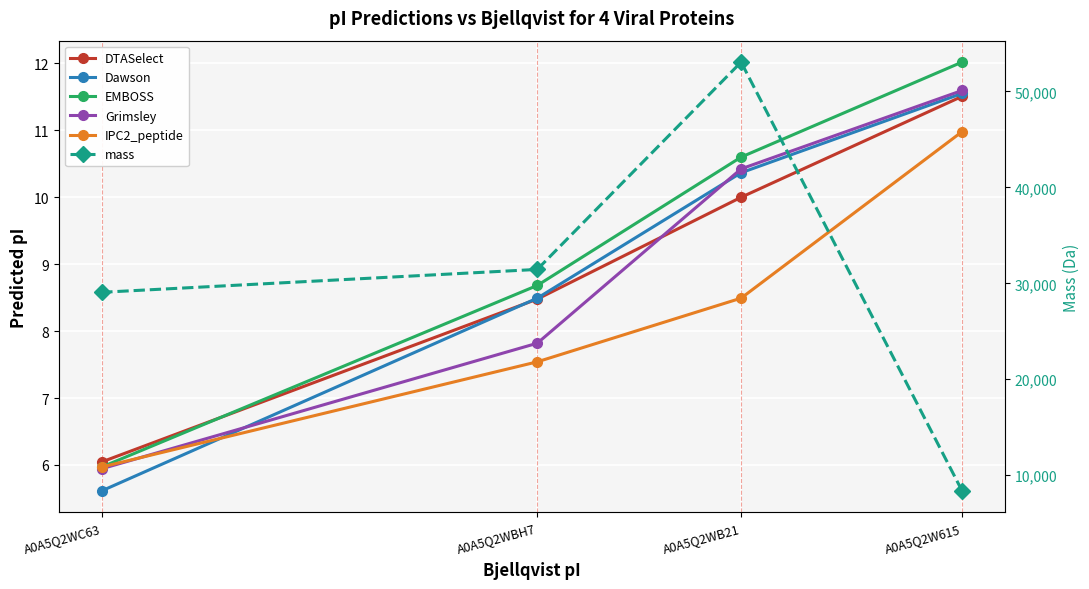

At which category does mass reach its first local peak?

A0A5Q2WB21